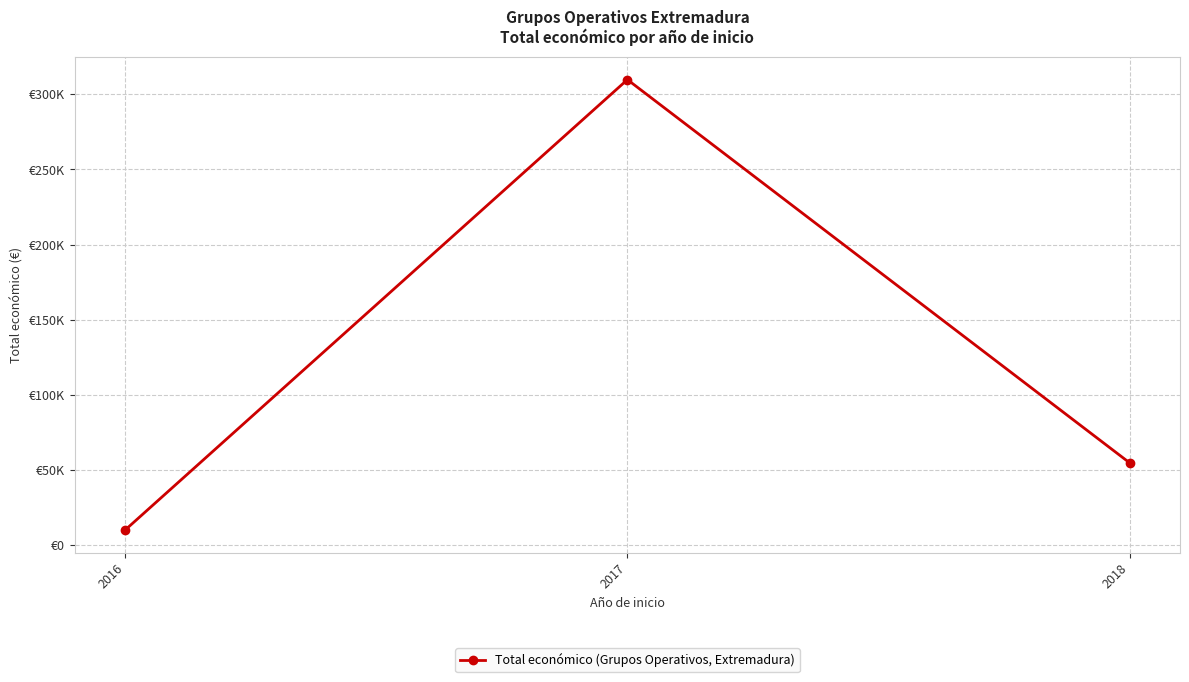

Rank the categories by value from highest to lowest.

2017, 2018, 2016